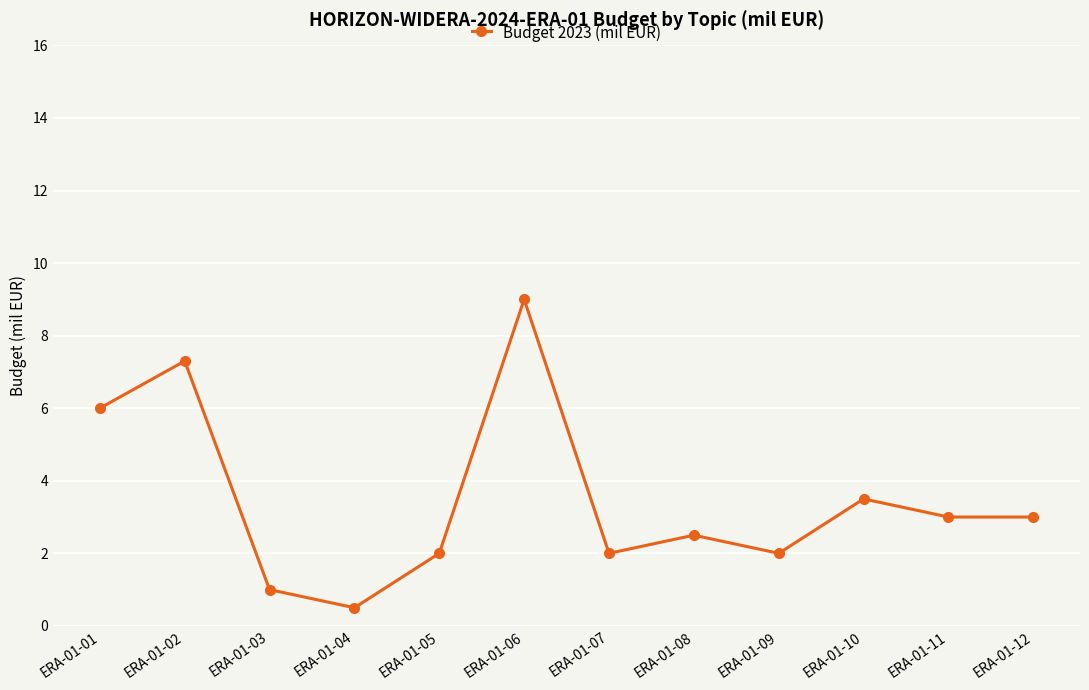

What is the value of the 9th point from the left?

2.0